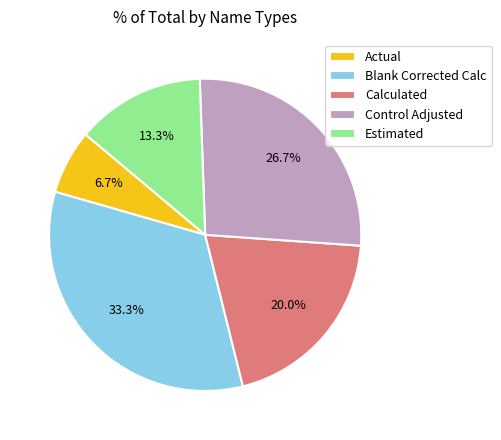

How many slices are in this pie chart?

5